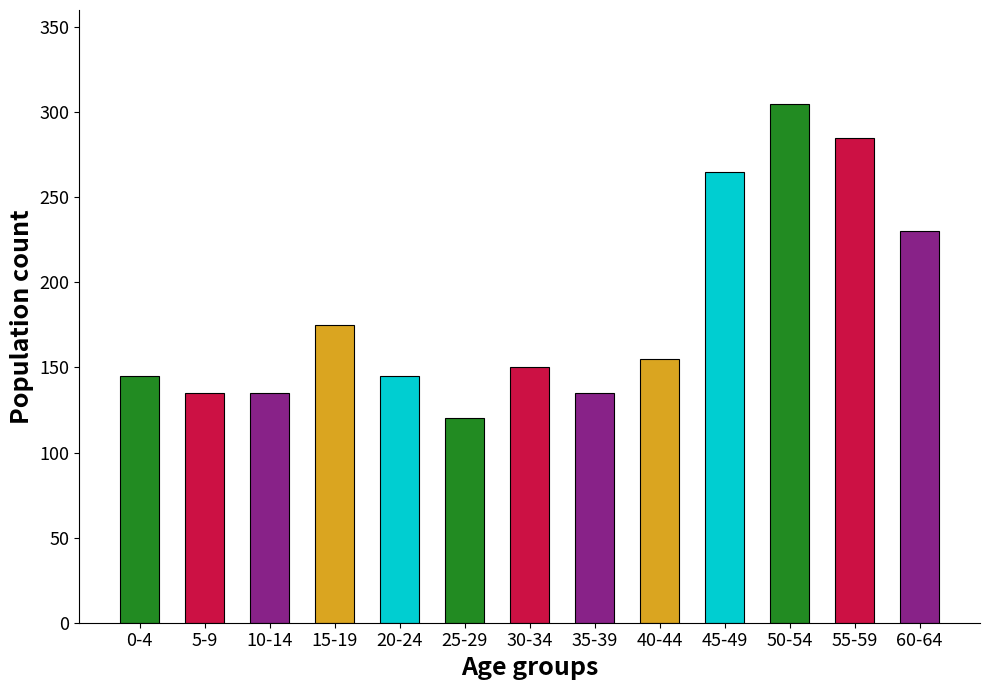

Which series changed the most between 20-24 and 35-39?

Total